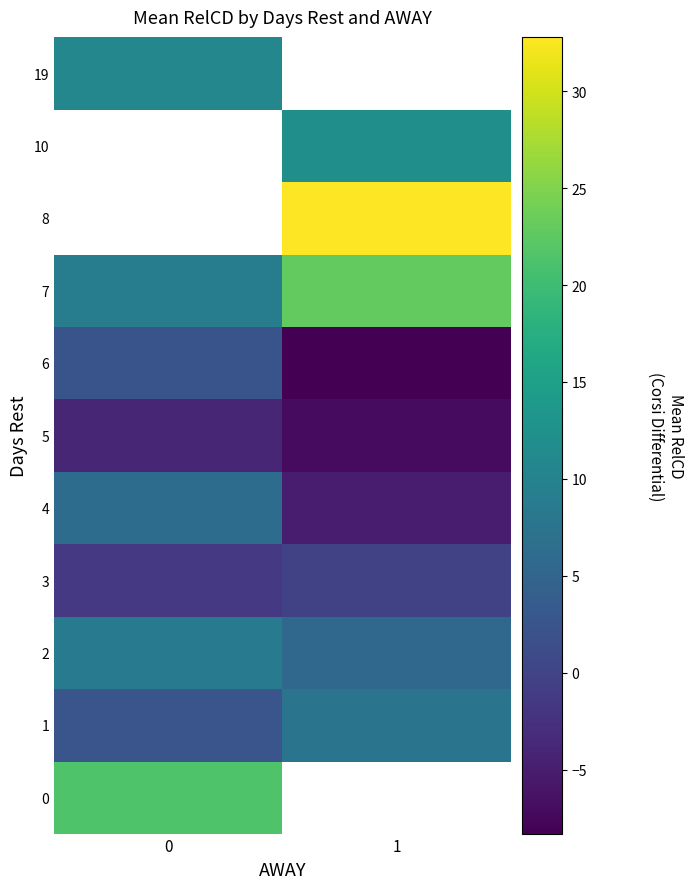

The value of 10 at 1 is 4.0. True or false?

False